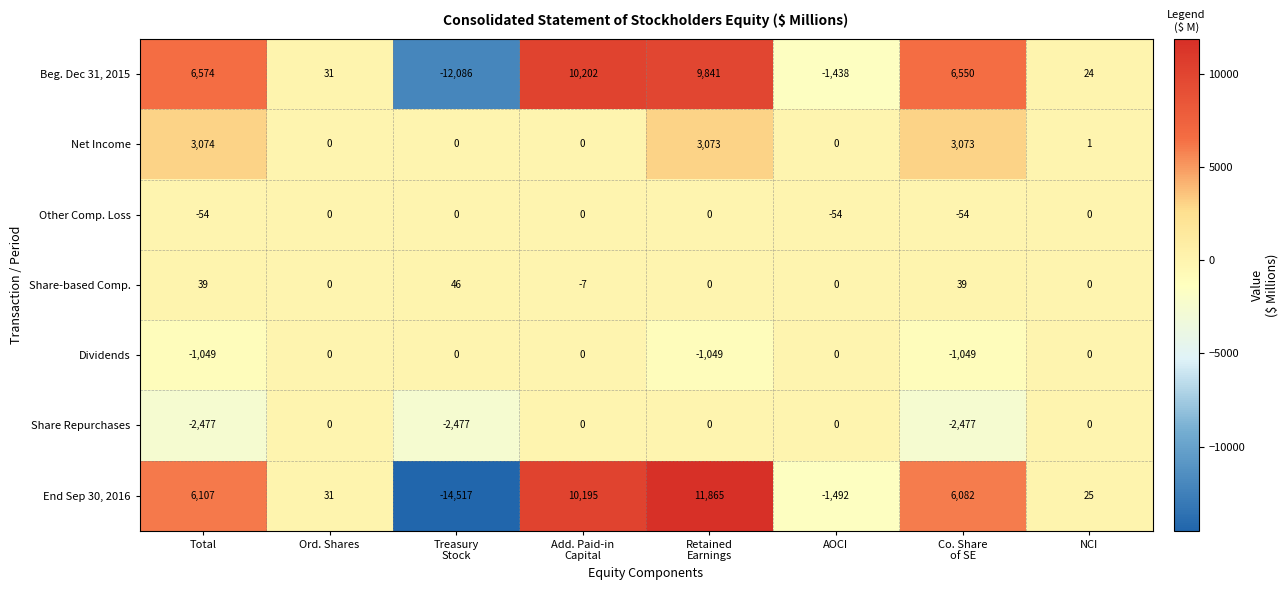

What is the average value of the Share-based Comp. series?

15